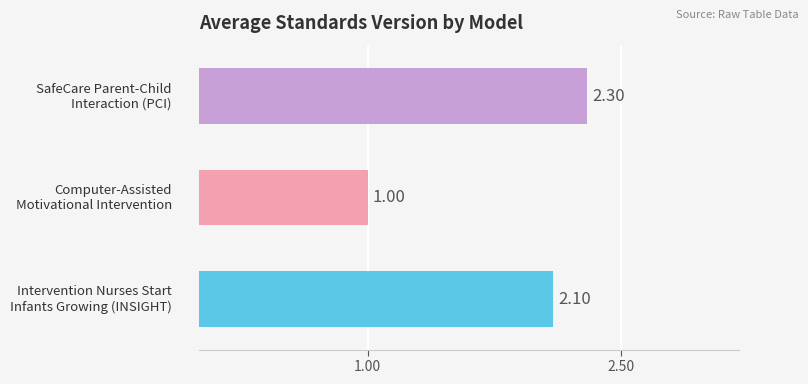

Between Computer-Assisted Motivational Intervention (CAMI) and Intervention Nurses Start Infants Growing on Healthy Trajectories (INSIGHT), which is larger?

Intervention Nurses Start Infants Growing on Healthy Trajectories (INSIGHT)